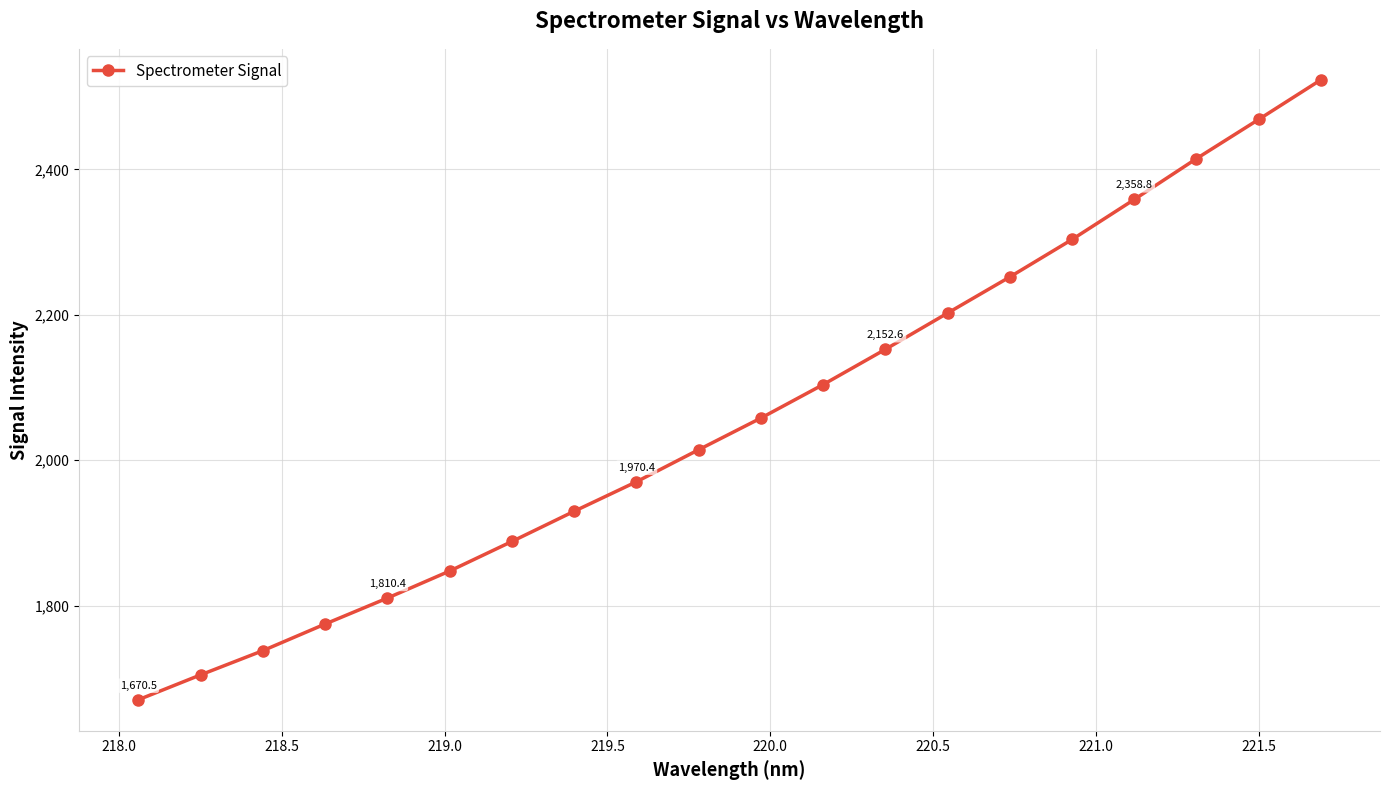

How many data points are less than 2058?

10